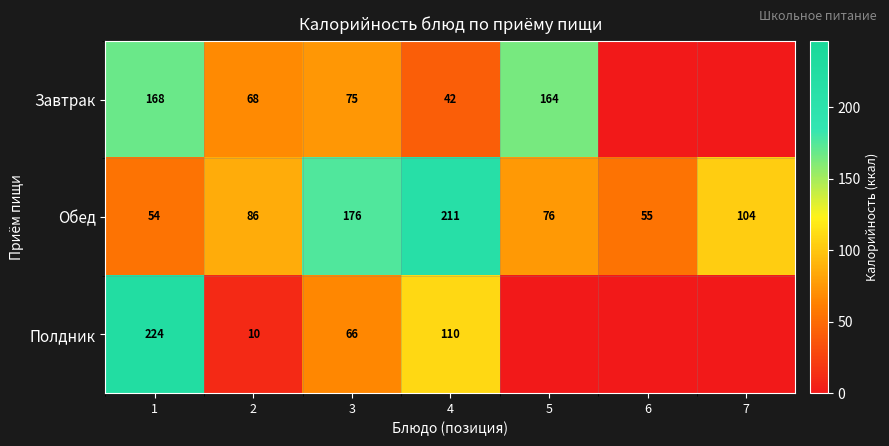

What is the difference between the Полдник values at 4 and 2?

100